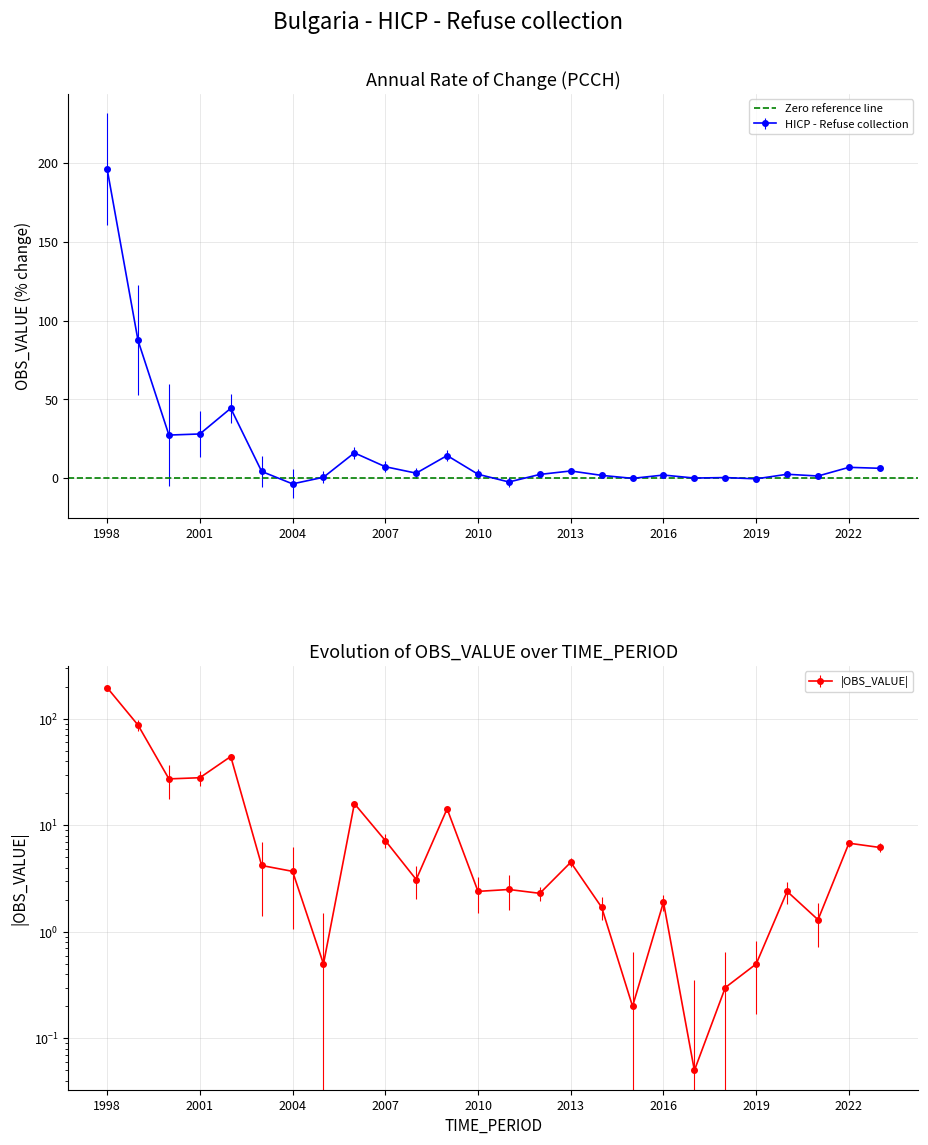

How many interior local valleys (lower than both neighbors) does the data have?

8